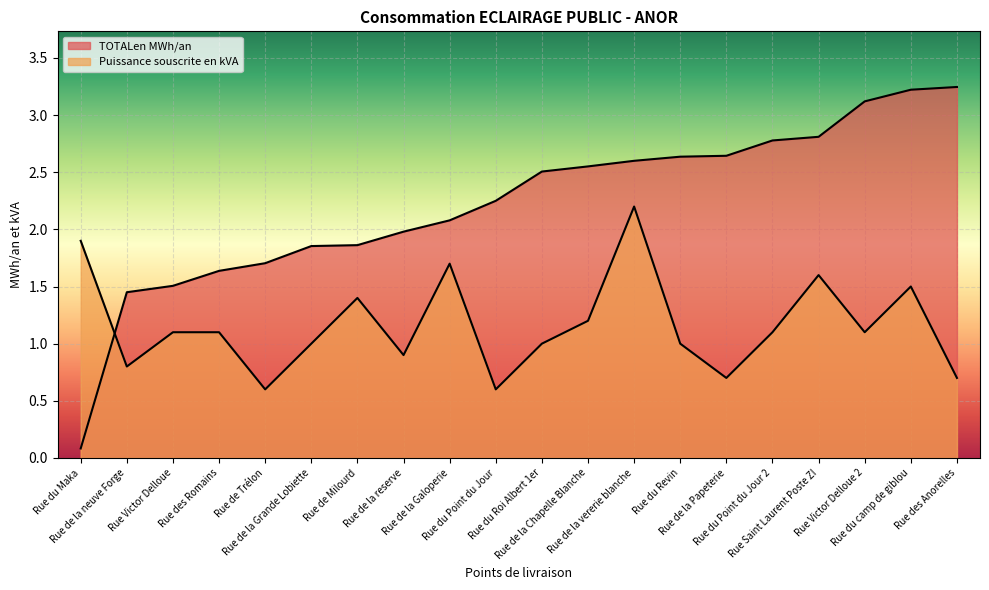

How many intersections are there between TOTALen MWh/an and Puissance souscrite en kVA?

1